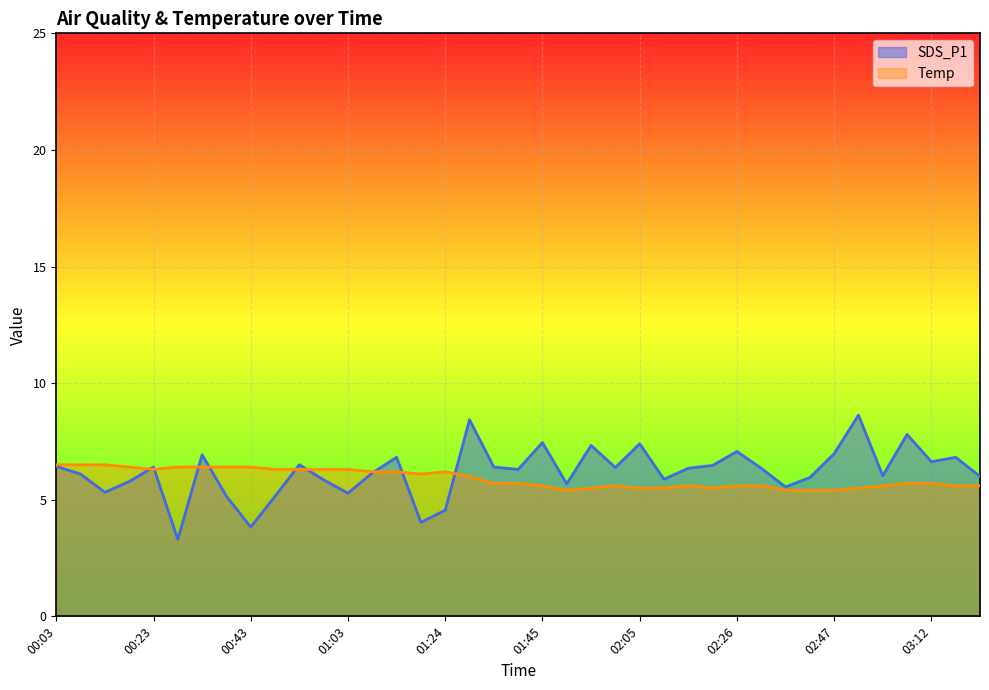

What is the spread (max minus min) of values at 01:45?

1.8